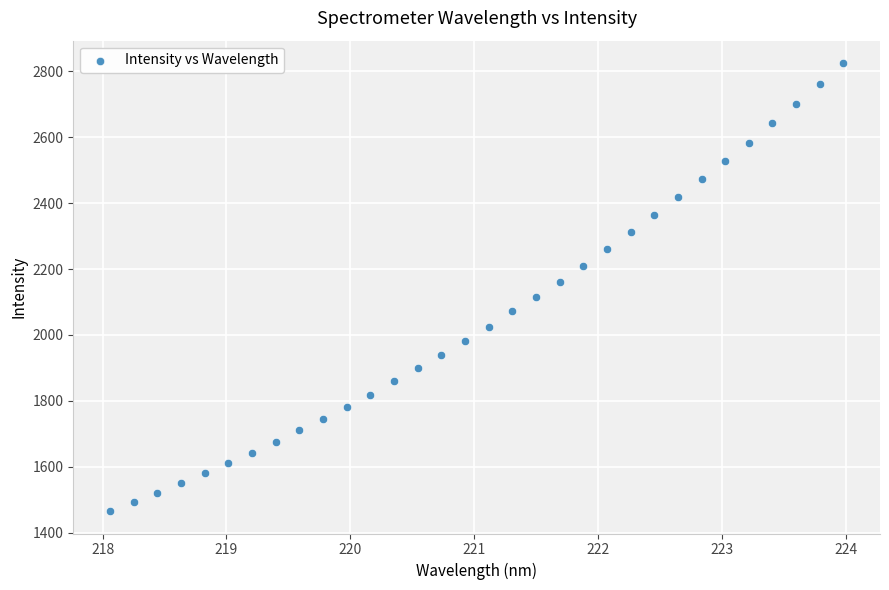

What is the range of Y values (max minus min)?

1360.4